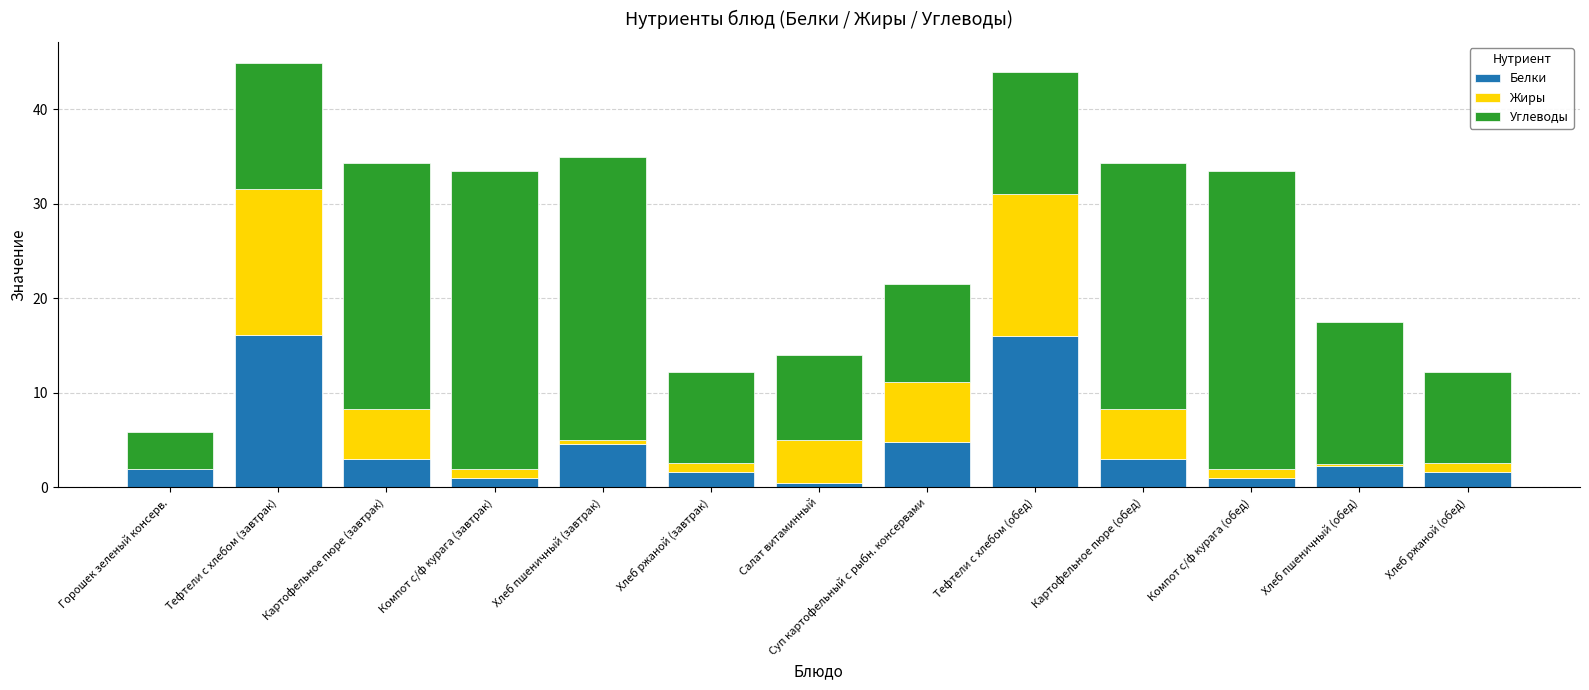

What is the sum of all Белки values?

57.3